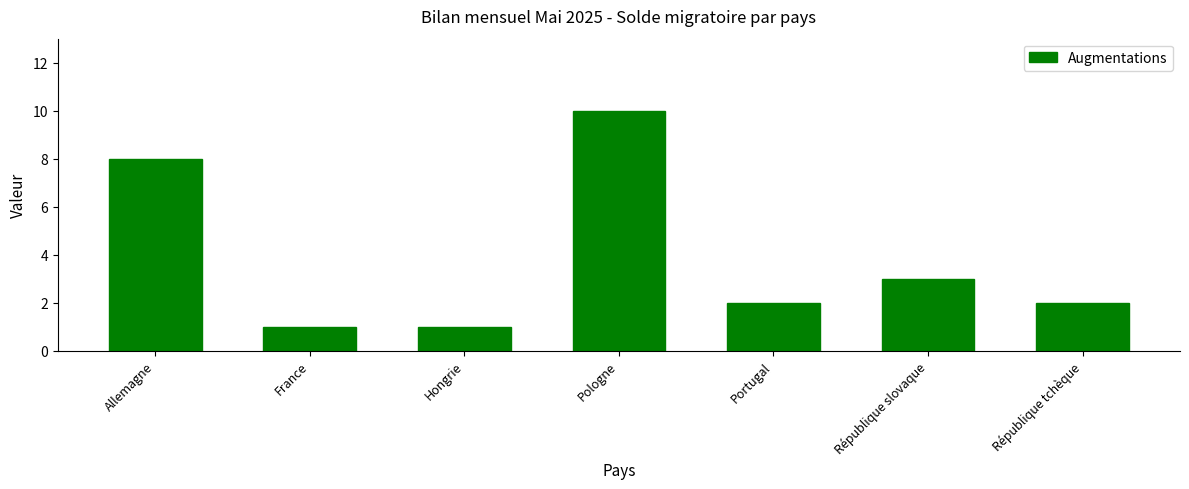

How many values are between 1 and 8?

6